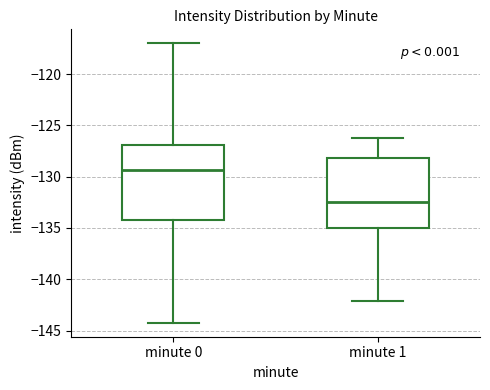

Reading left to right, read every box against the y-axis: the position of its median line, the range the box covers, and the ends of its whiskers. The values are not printed on the chart, so give them approximately, as read against the axis.

minute 0: median -129.5, box -134.0 to -127.0, whiskers -144.0 to -117.0
minute 1: median -132.5, box -135.0 to -128.0, whiskers -142.0 to -126.0